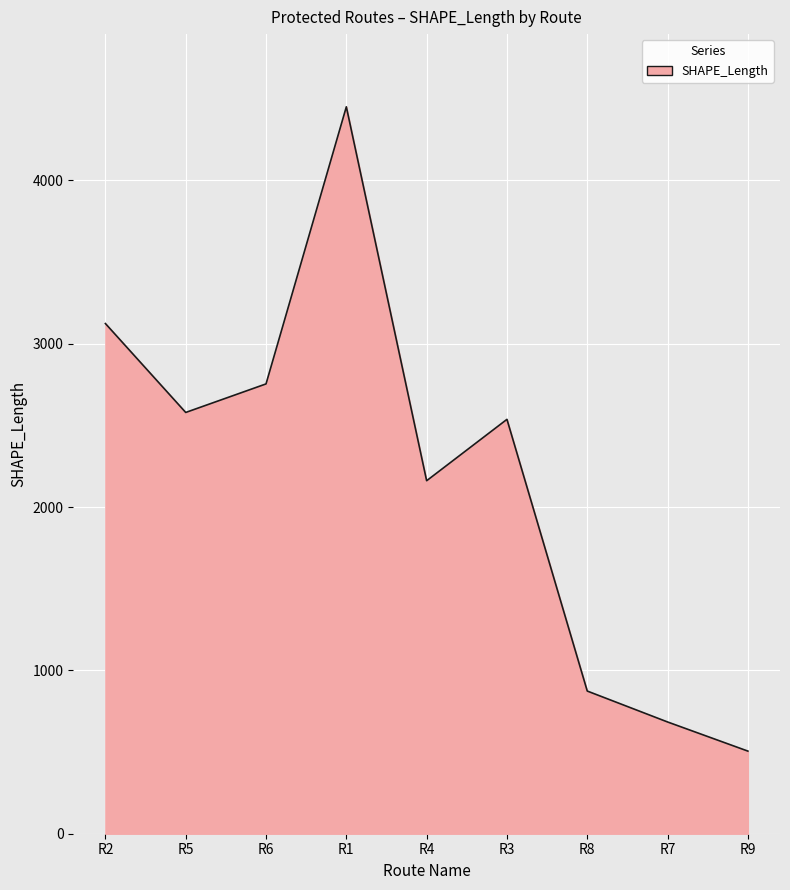

Rank the categories by value from highest to lowest.

R1, R2, R6, R5, R3, R4, R8, R7, R9